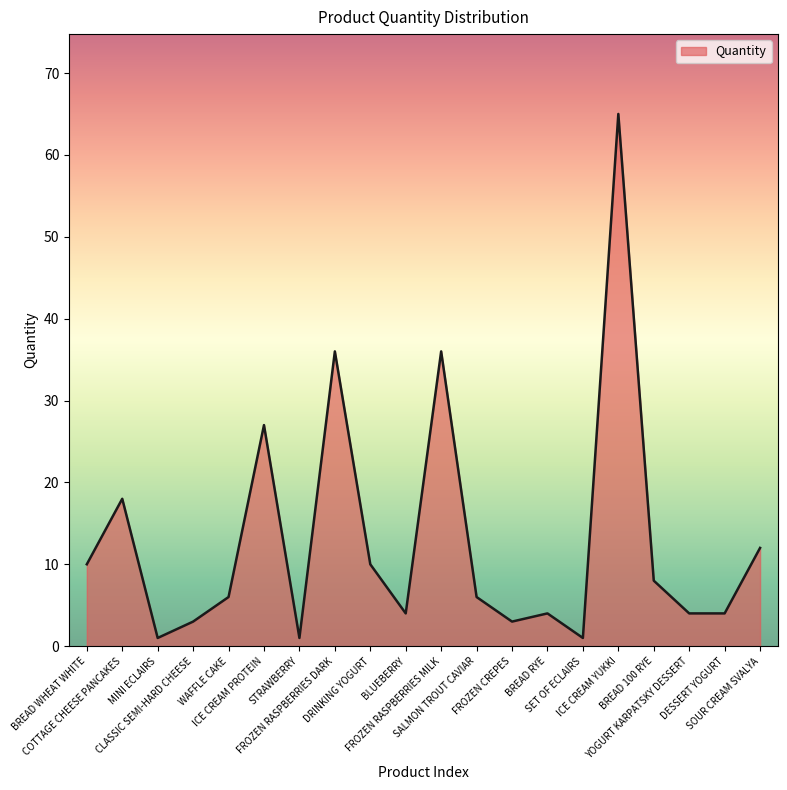

Does the chart display data point markers on the line(s)?

No